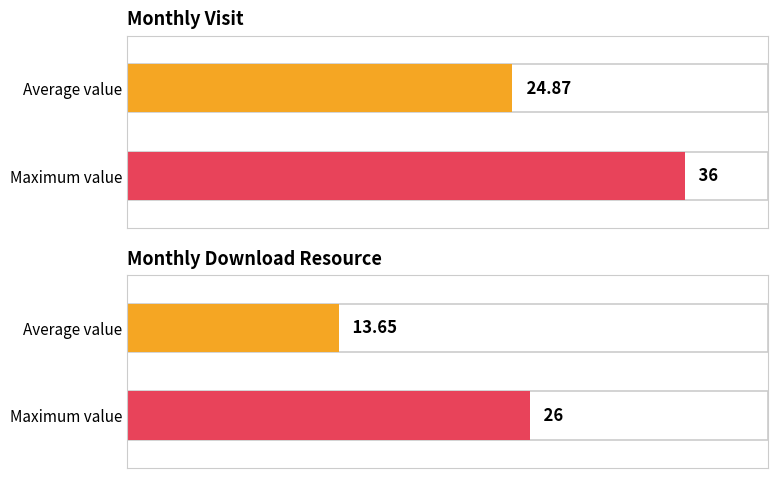

How many data points in monthly_download_resource are less than 13?

10